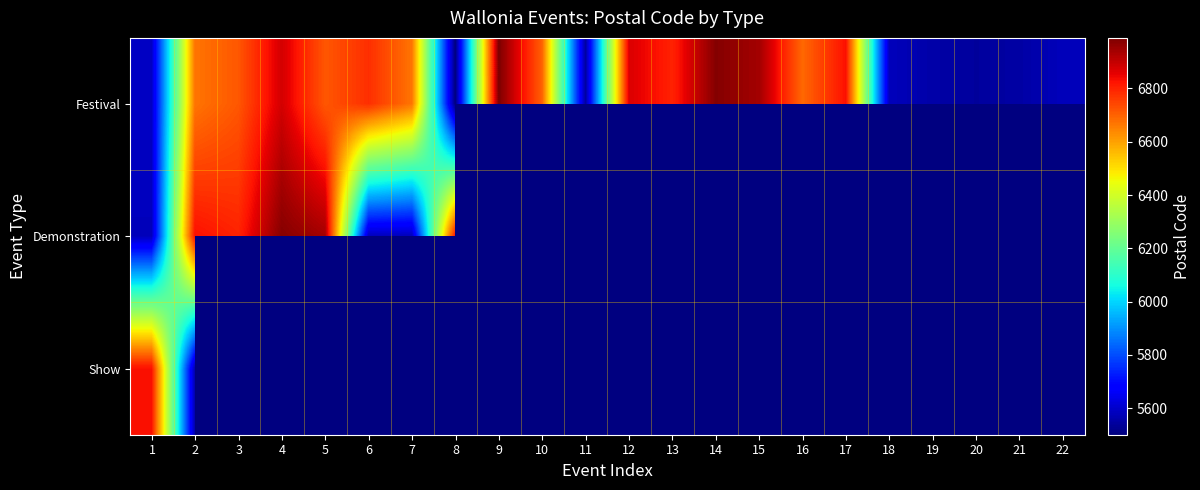

How many positive values does the Demonstration series have?

8